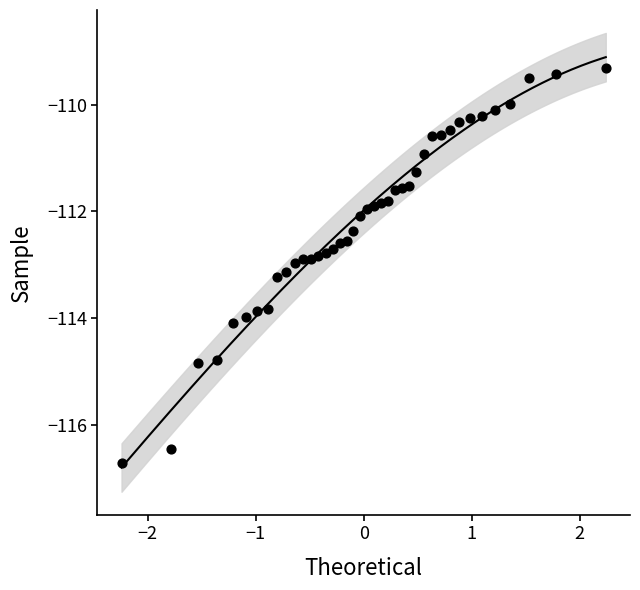

What is the range of Y values (max minus min)?

7.4